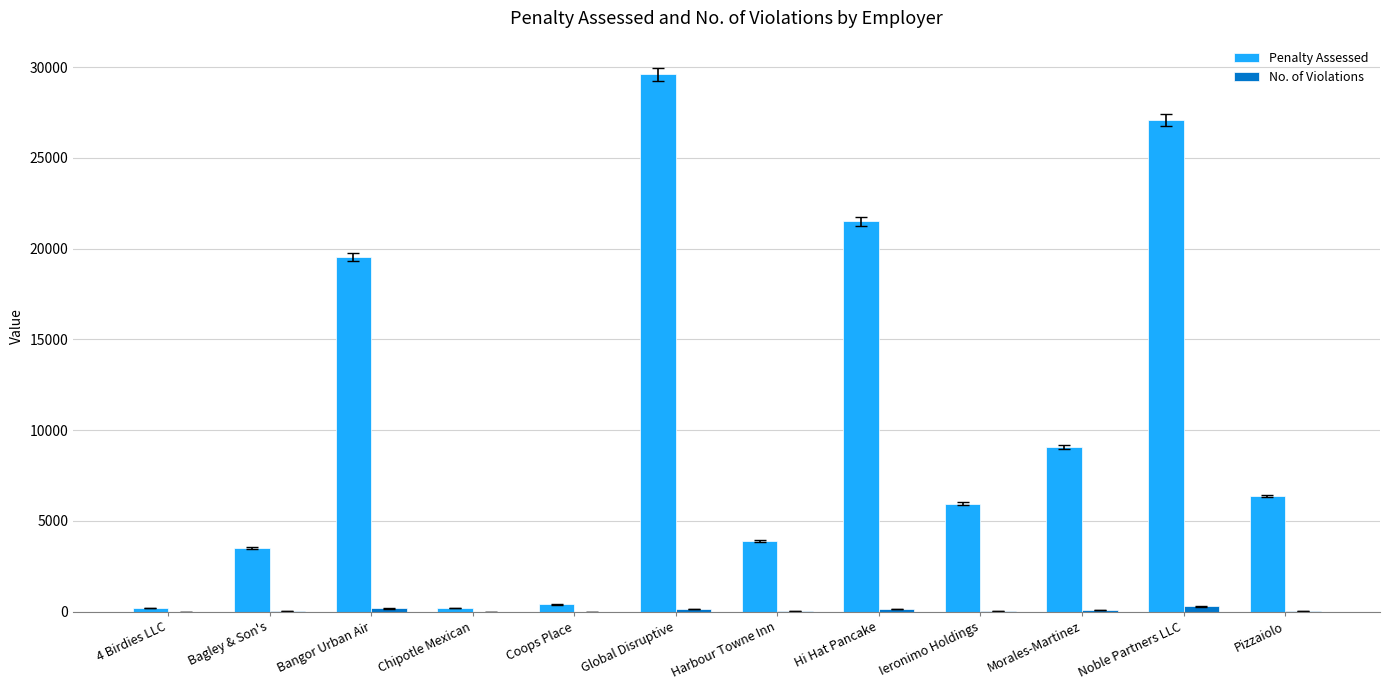

Where is Penalty Assessed nearest to the value 14900?

Bangor Urban Air